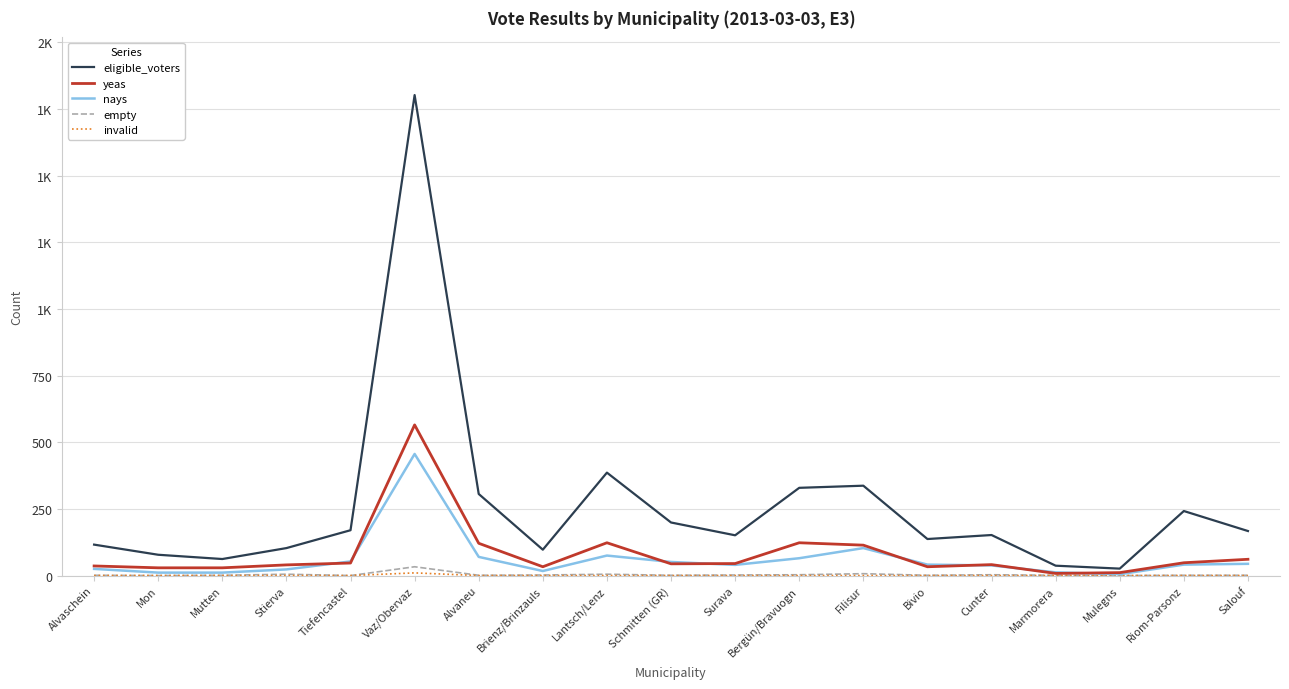

Where does the empty series first go above 1?

Stierva